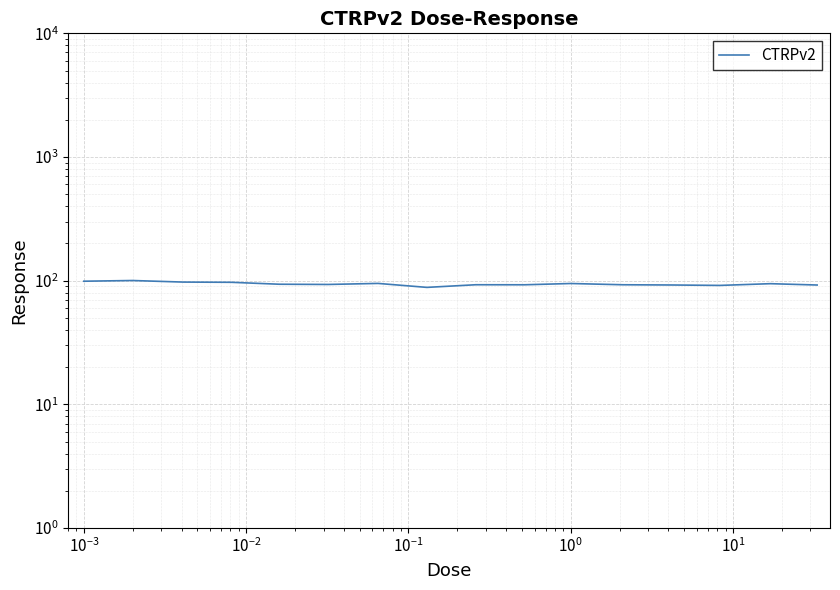

Is it true that the value at $\mathdefault{10^{-4}}$ is 67.6?

False